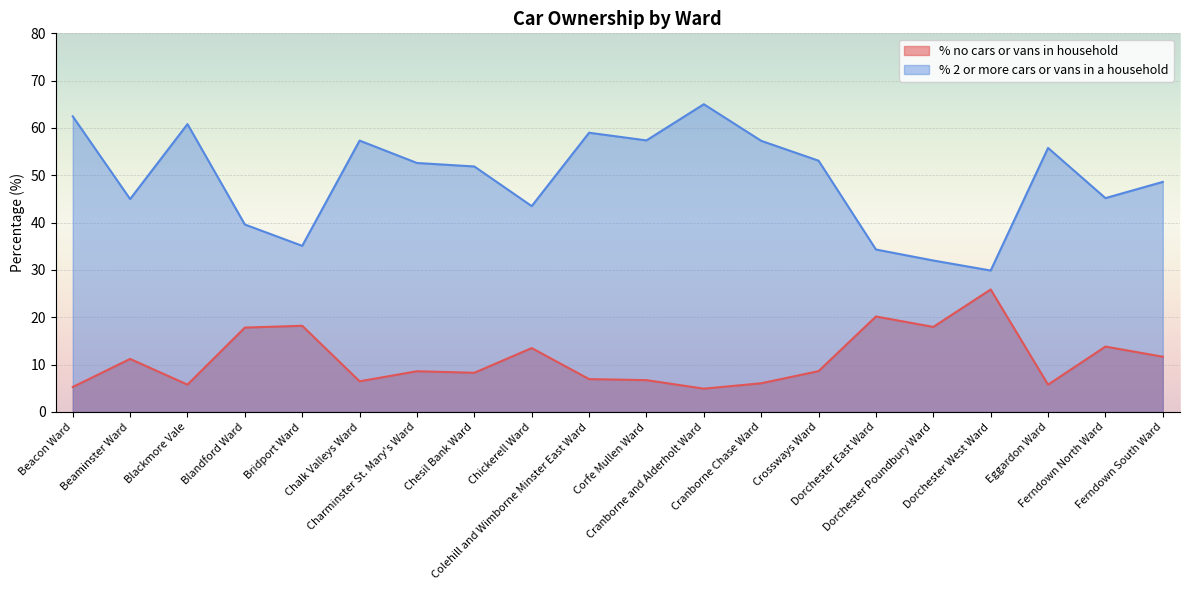

How many lines are shown in the chart?

2